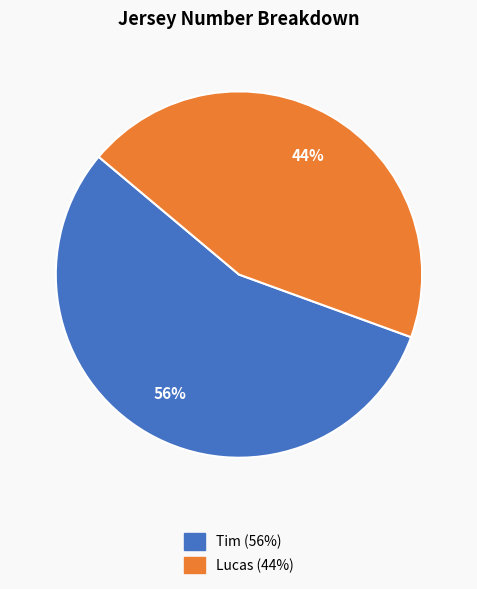

Which category accounts for the majority?

Tim